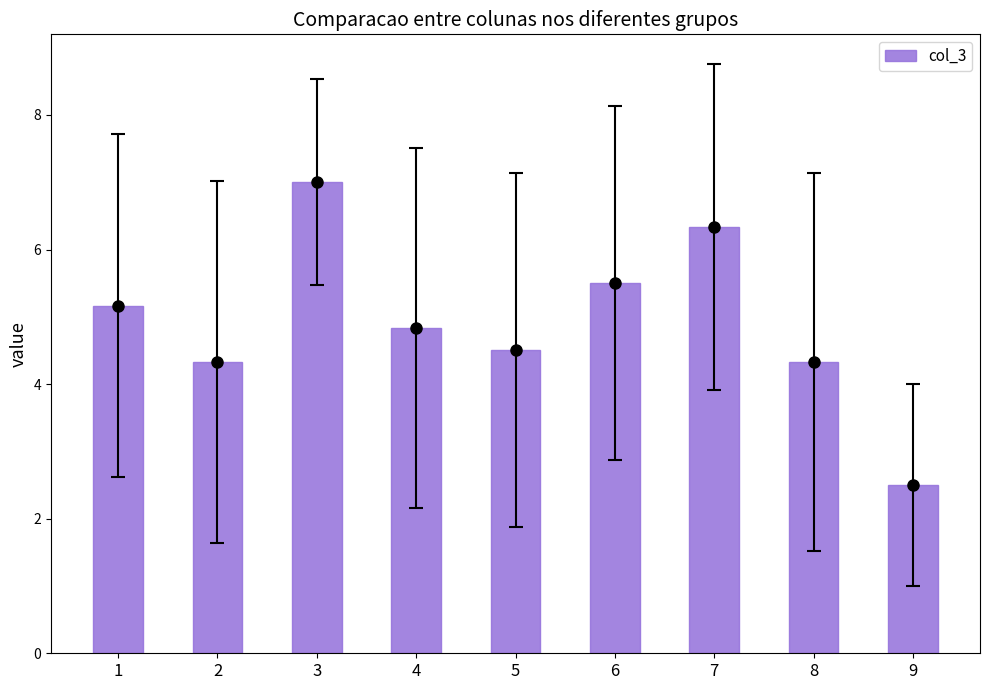

At which label does the data first exceed 4?

1